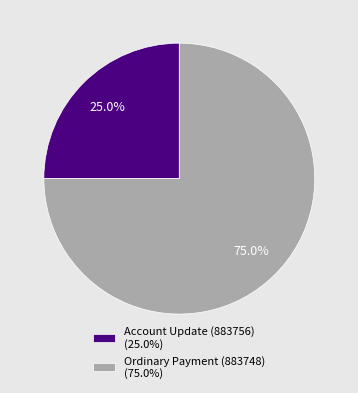

Is there a majority slice in this chart?

Yes